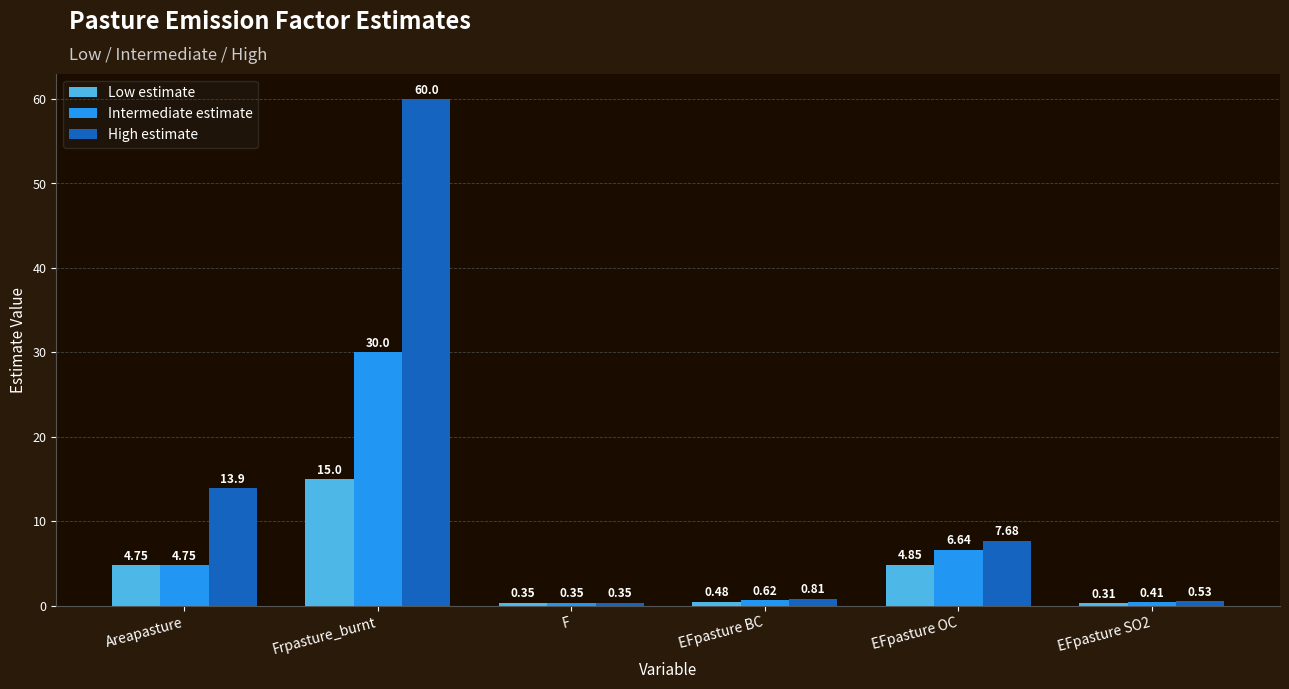

What is the difference between the Low estimate values at EFpasture BC and Frpasture_burnt?

14.5